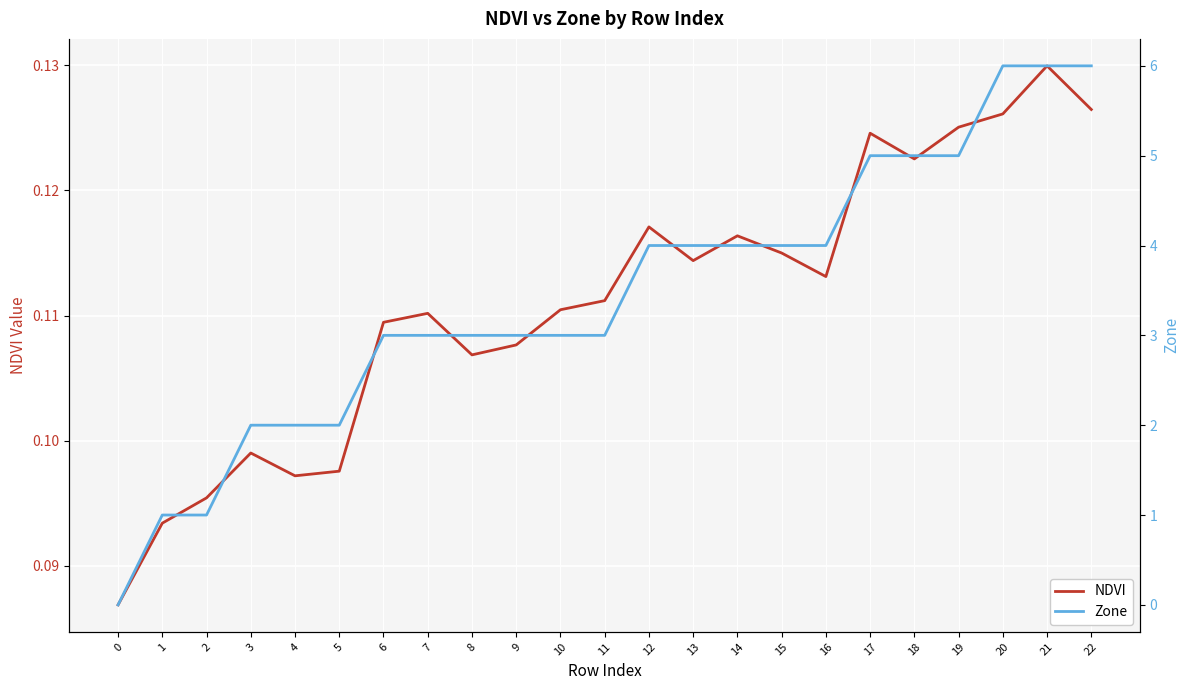

Between 8 and 5, which is larger?

8